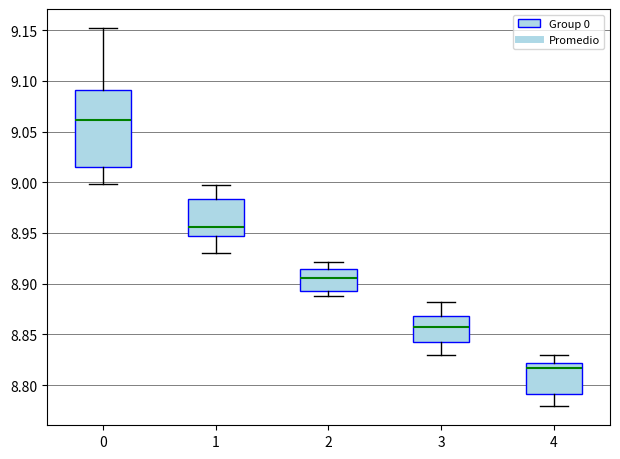

Reading left to right, read every box against the y-axis: the position of its median line, the range the box covers, and the ends of its whiskers. The values are not printed on the chart, so give them approximately, as read against the axis.

0: median 9.060, box 9.015 to 9.090, whiskers 9.000 to 9.150
1: median 8.955, box 8.945 to 8.985, whiskers 8.930 to 8.995
2: median 8.905, box 8.895 to 8.915, whiskers 8.890 to 8.920
3: median 8.855, box 8.845 to 8.870, whiskers 8.830 to 8.880
4: median 8.815, box 8.790 to 8.820, whiskers 8.780 to 8.830